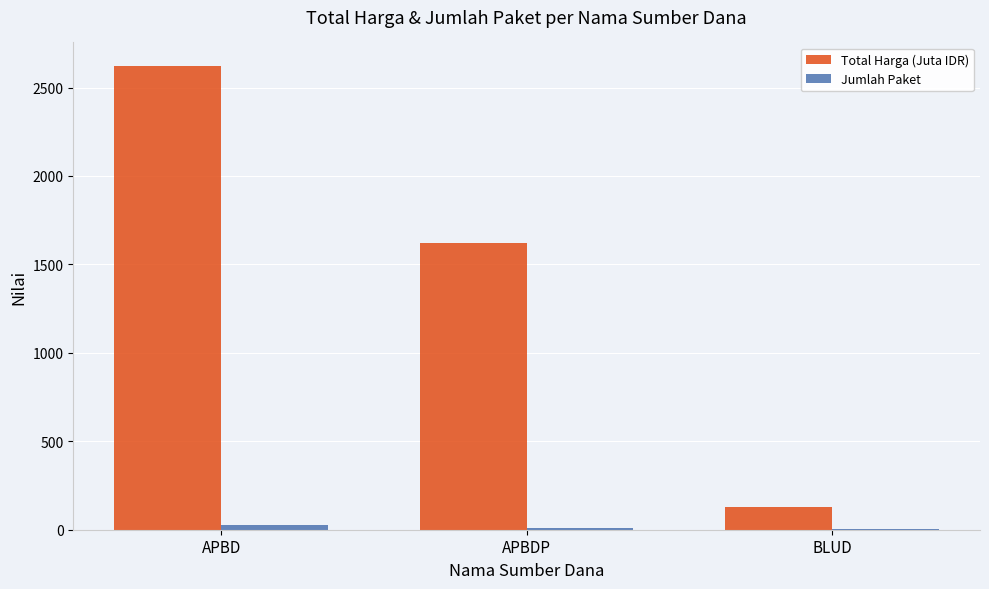

Which series has the largest total across all categories?

Total Harga (Juta IDR)